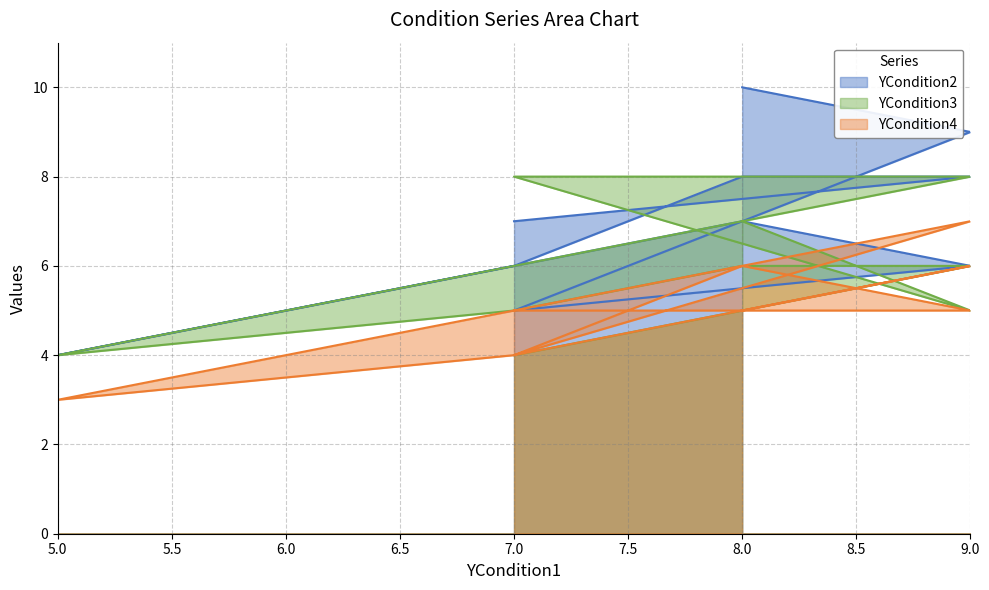

Which series has the largest range (max minus min)?

YCondition2